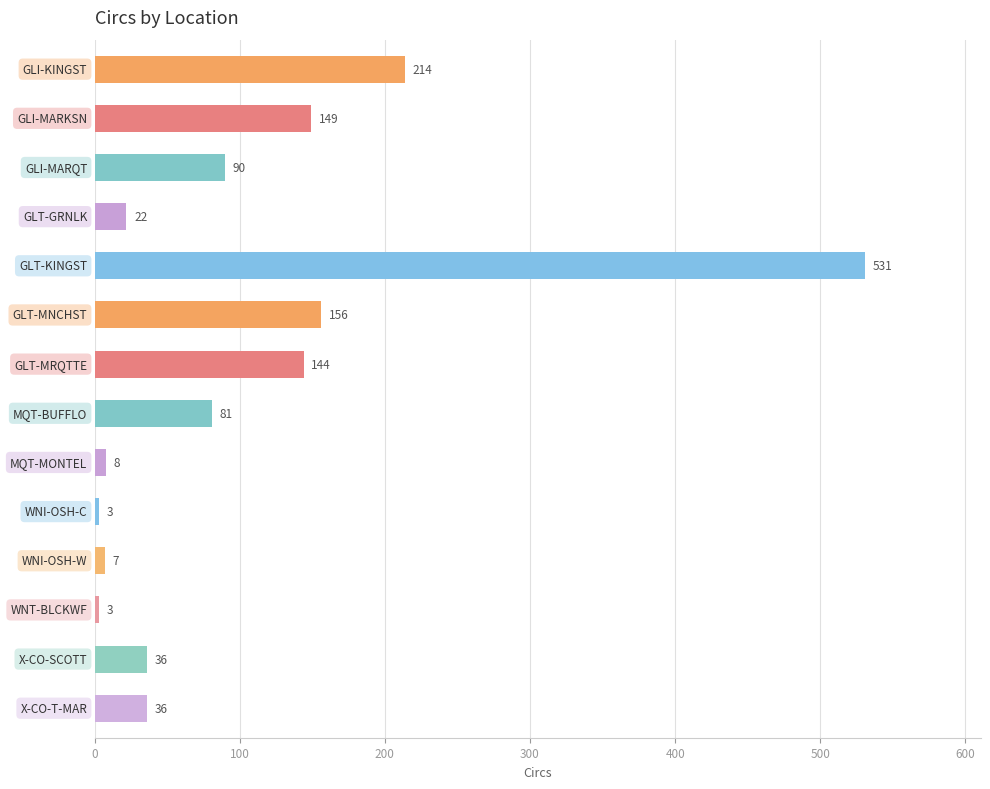

What is the value of the 10th bar from the top?

3